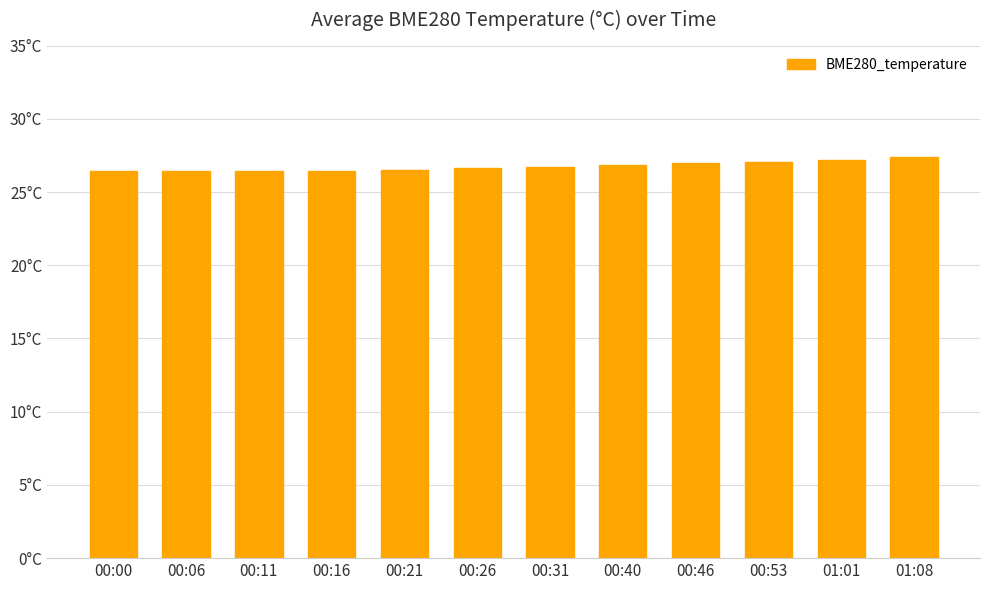

Reading left to right, extract all data points from this chart.

00:00=26.4	00:06=26.5	00:11=26.5	00:16=26.5	00:21=26.5	00:26=26.6	00:31=26.7	00:40=26.9	00:46=26.9	00:53=27.1	01:01=27.2	01:08=27.4